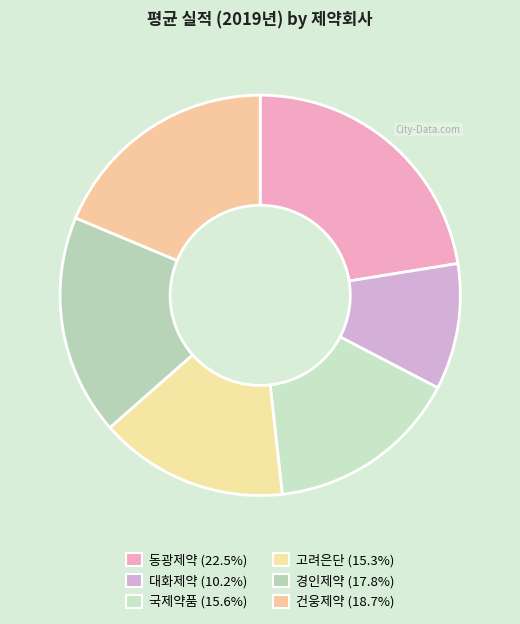

Does any single category account for the majority?

No